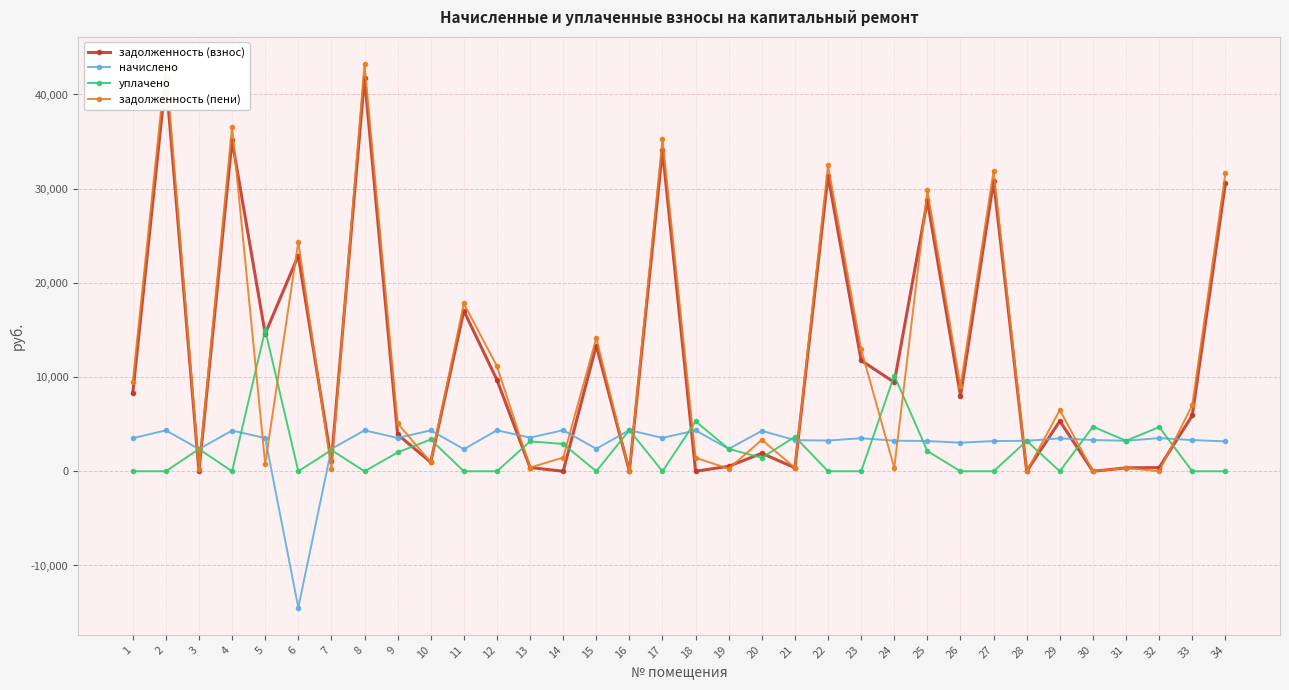

How many interior local valleys does the начислено series have?

11